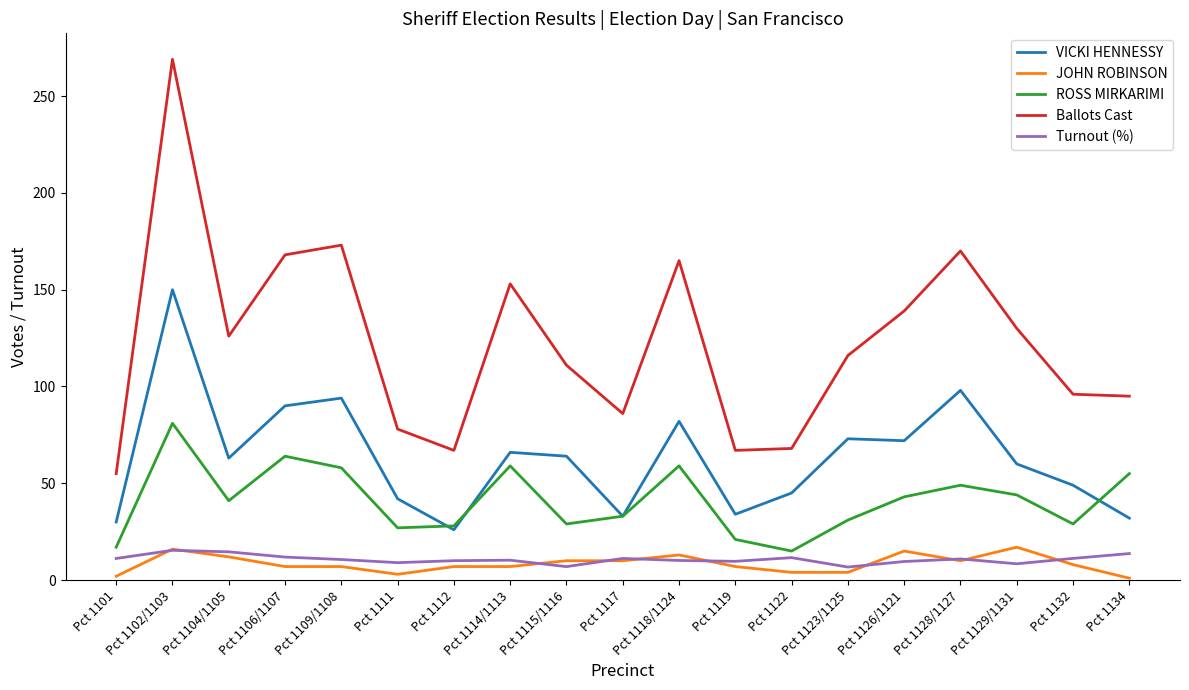

In VICKI HENNESSY, how many points are lower than both neighbors (excluding endpoints)?

5